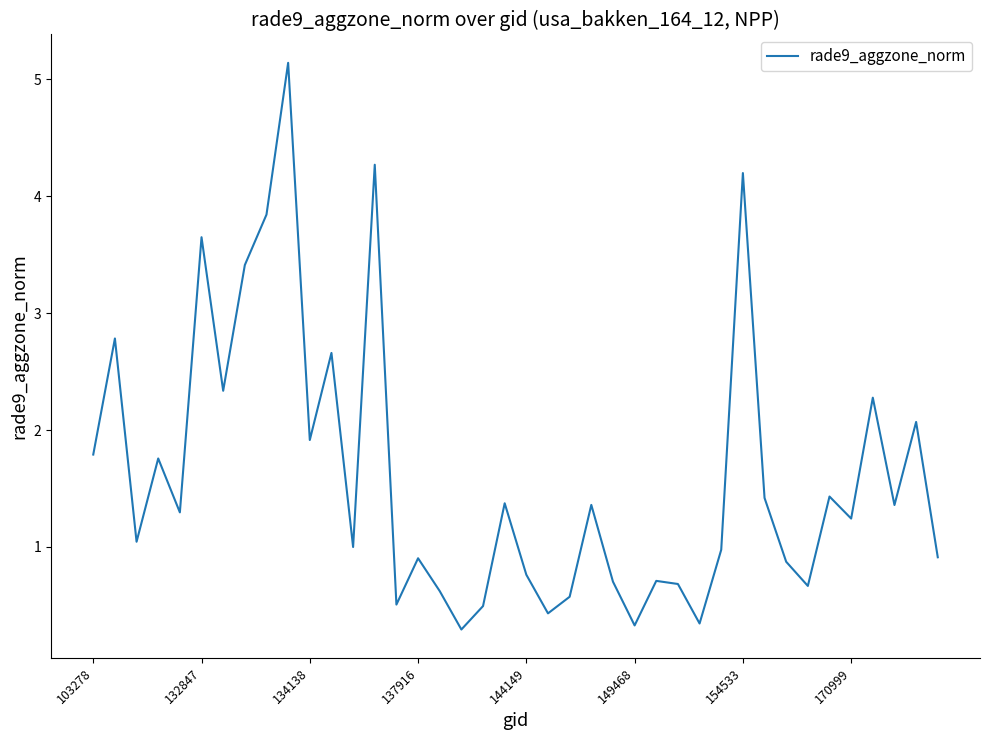

What is the difference between the maximum and minimum values?

4.8